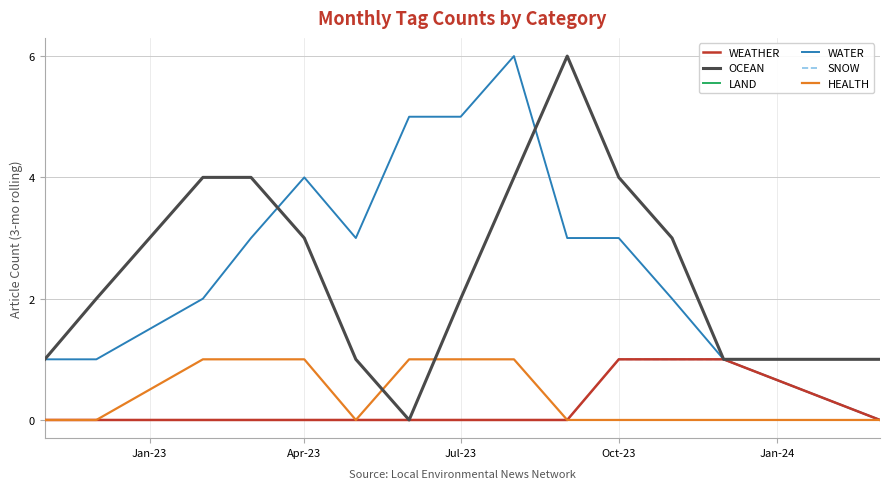

Does the chart have visible grid lines?

Yes